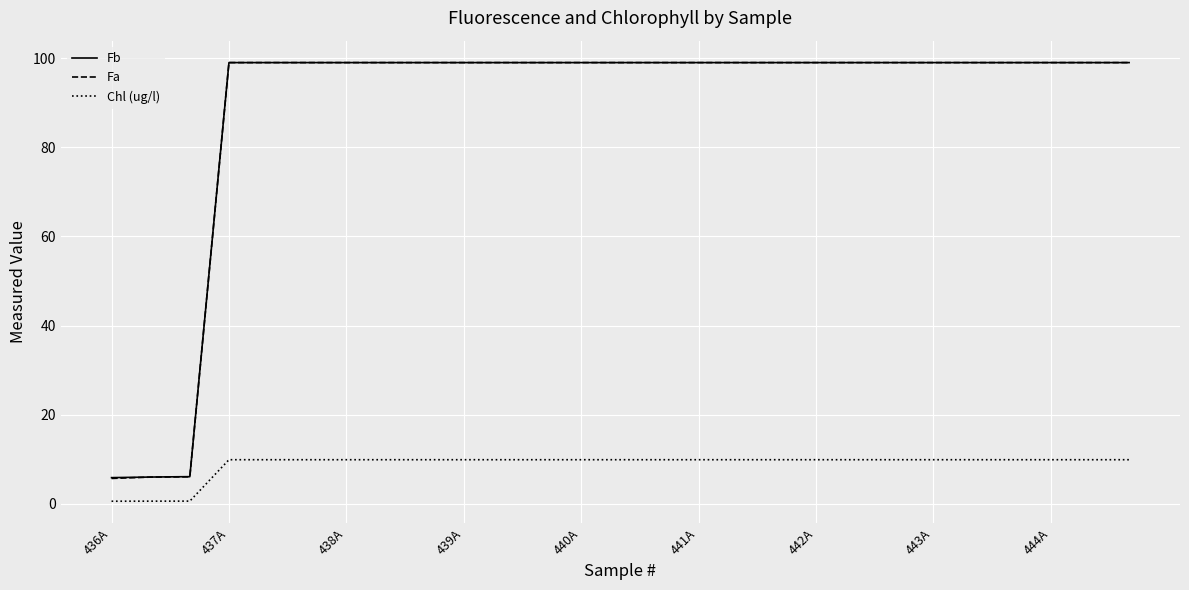

True or false: Fb and Chl (ug/l) cross at least once.

False